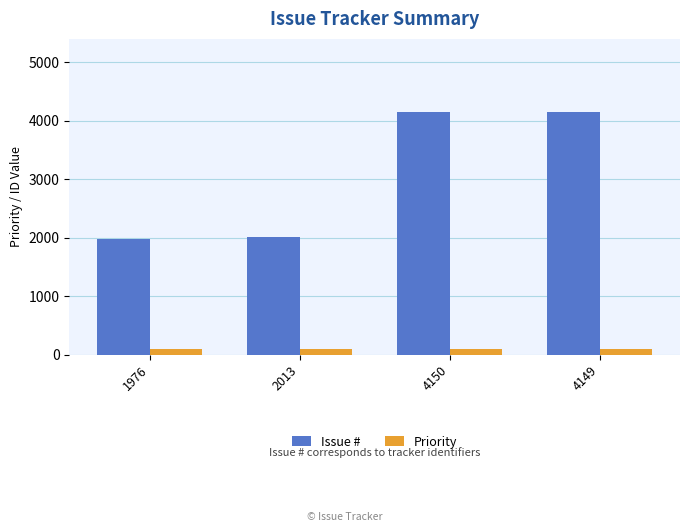

Which series has the largest range (max minus min)?

Issue #